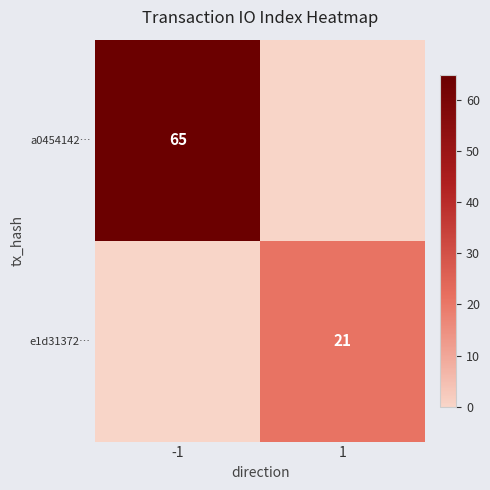

Is it true that e1d31372… equals 21 at 1?

True